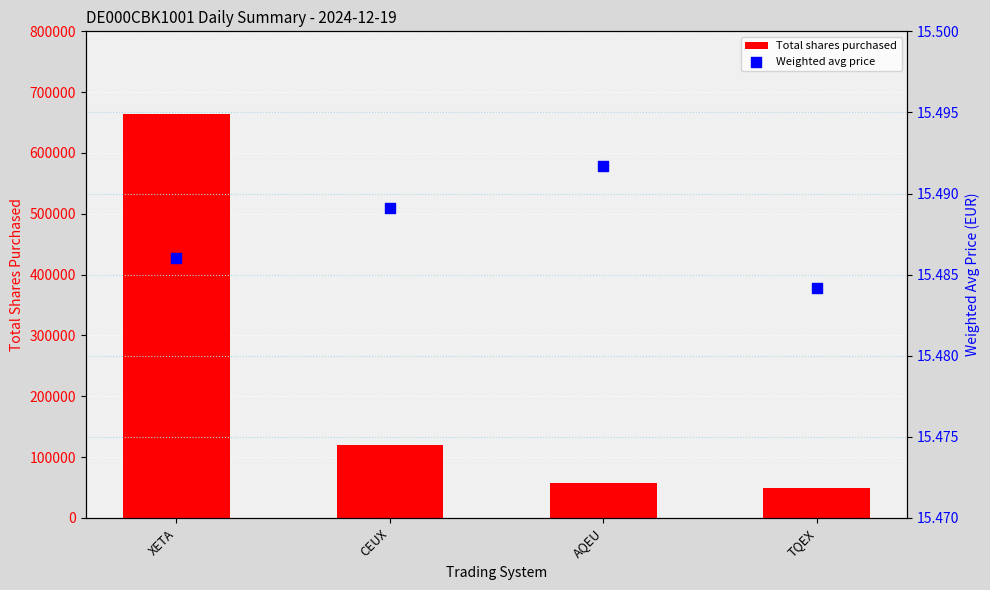

At which category is the sum across all series the highest?

XETA